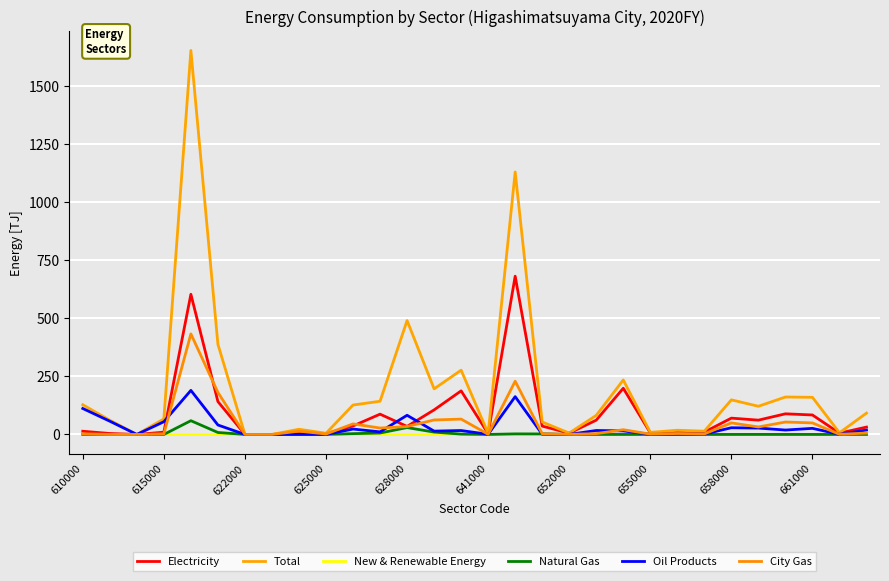

What is the greatest value displayed?

1655.2